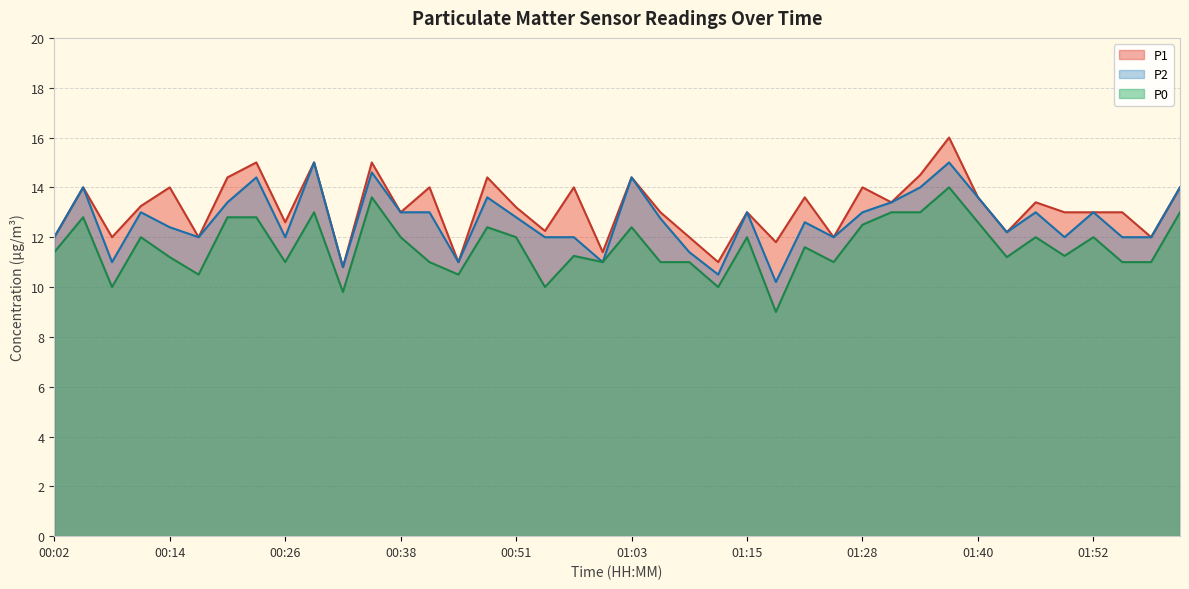

At which label is P0 closest to 11?

00:26